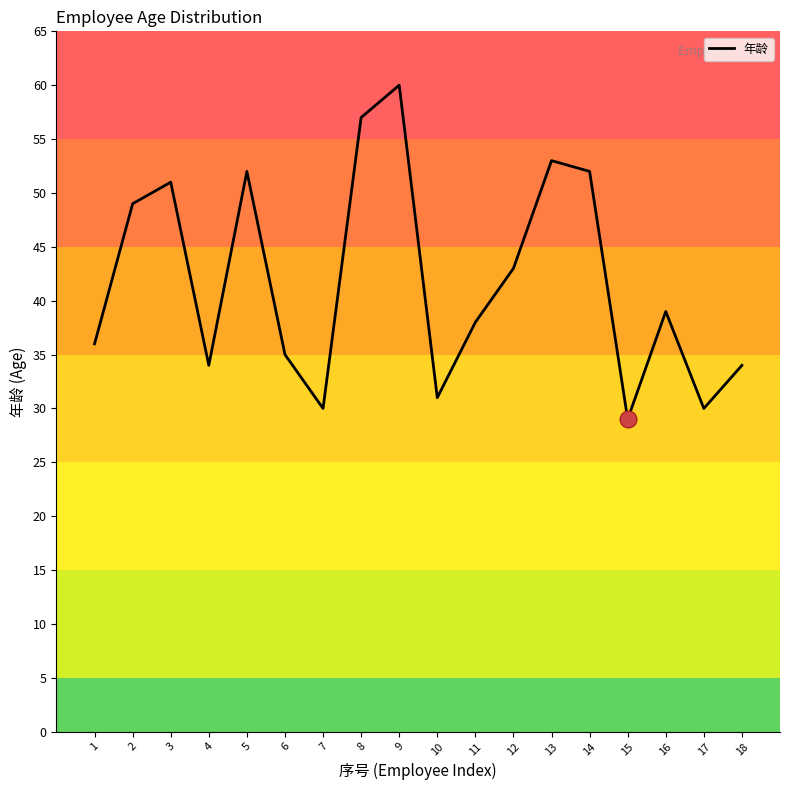

How many series are shown in this chart?

1